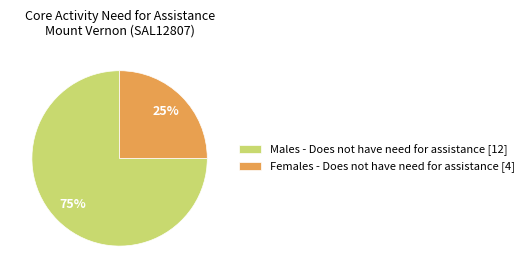

The Males - Does not have need for assistance [12] slice represents 75% of the pie. True or false?

True